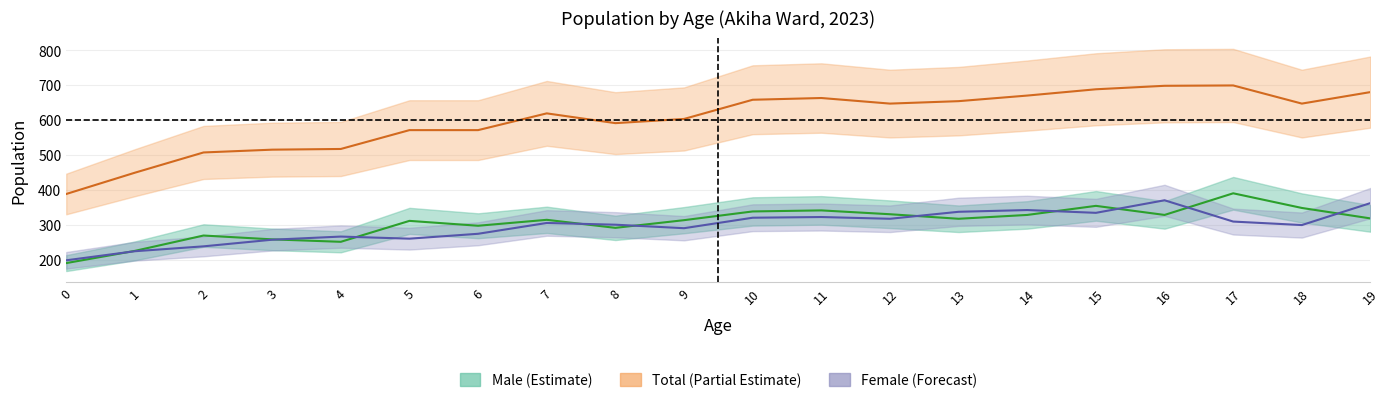

At 6, list the series in order from smallest to largest.

Female, Male, Total